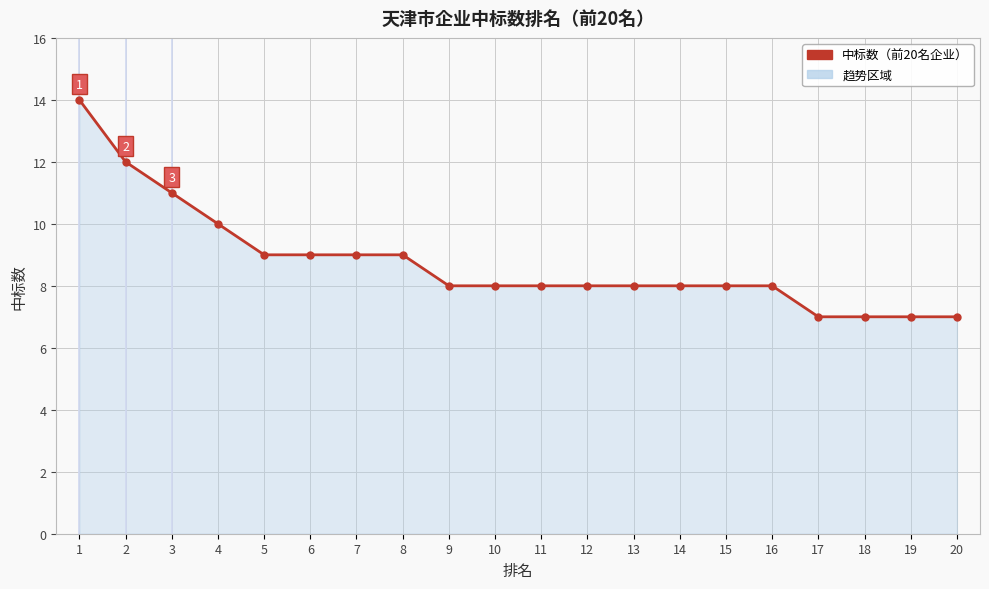

What is the smallest value displayed?

7